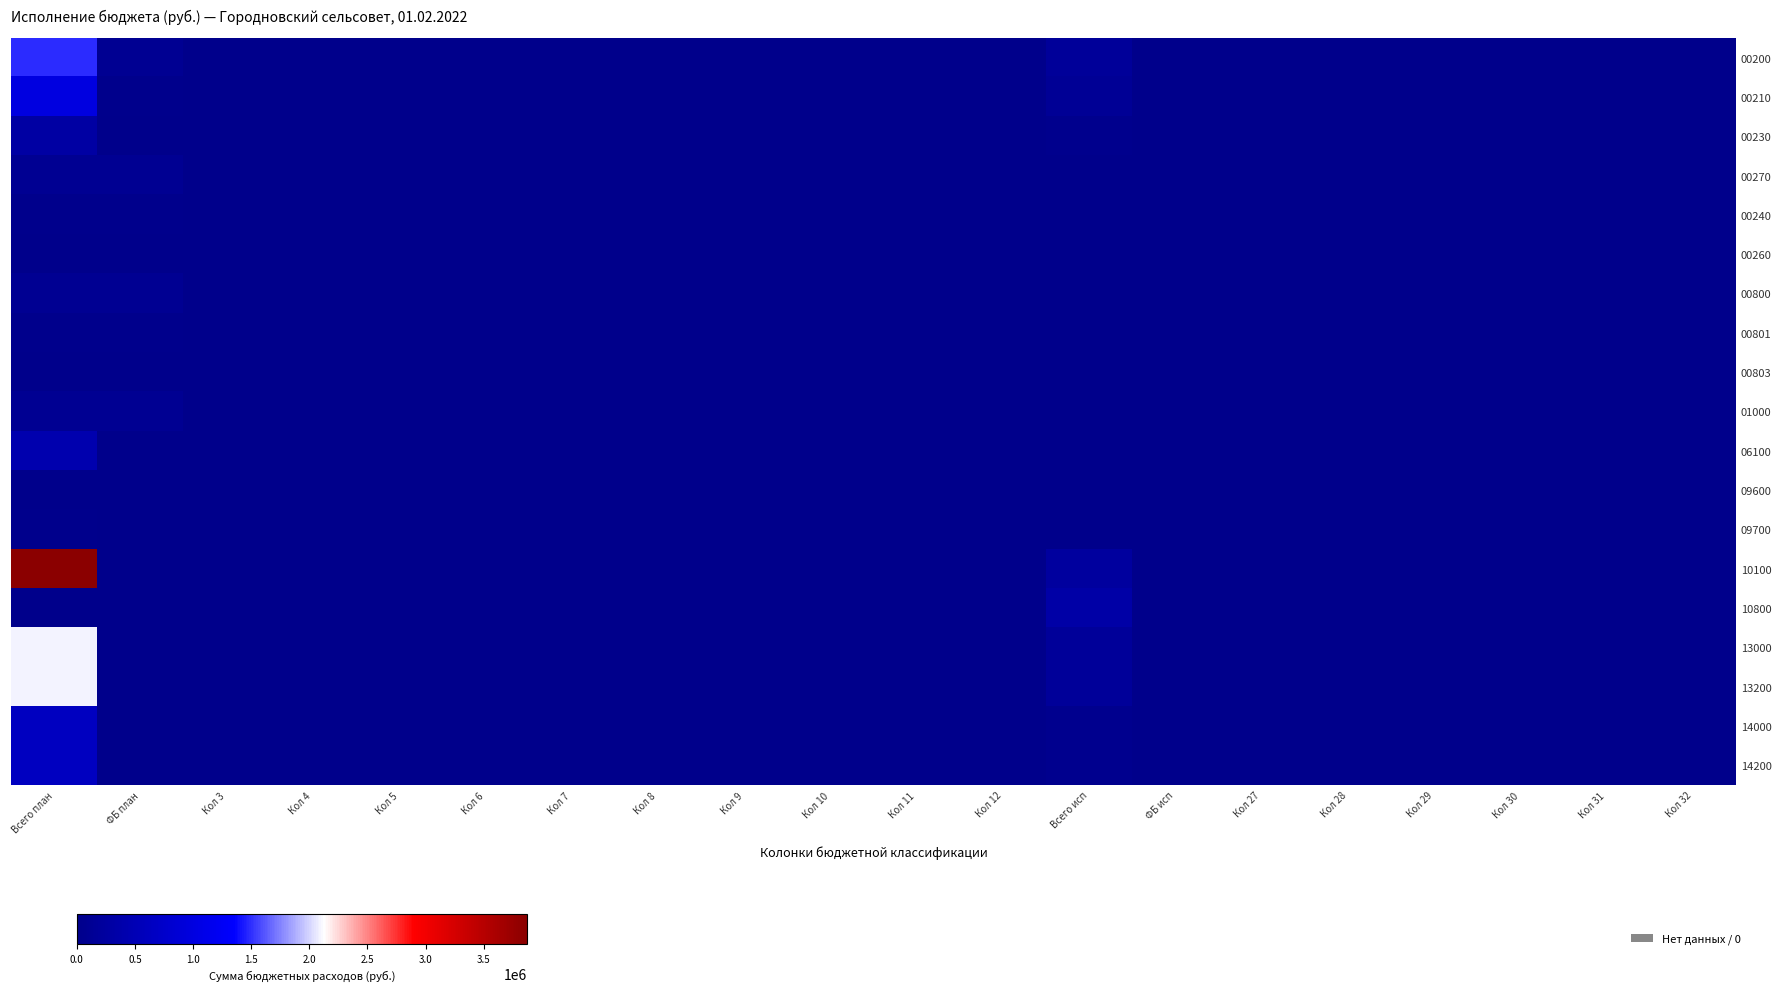

List the series in order of their peak value, lowest first.

09600, 00260, 00803, 09700, 00240, 00801, 00270, 00800, 01000, 00230, 10800, 06100, 14000, 14200, 00210, 00200, 13000, 13200, 10100